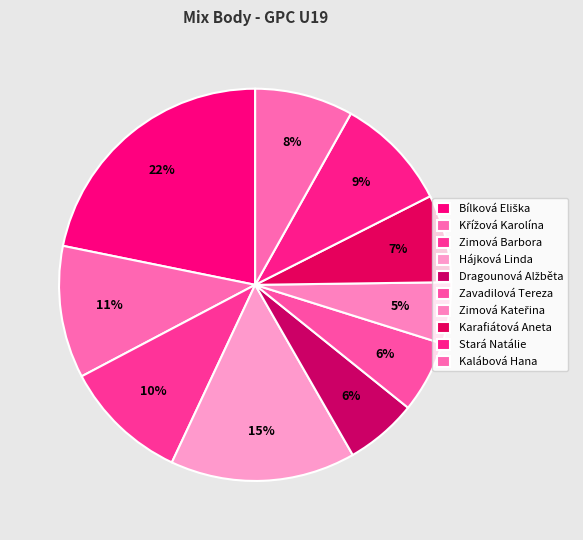

How many slices are in this pie chart?

10